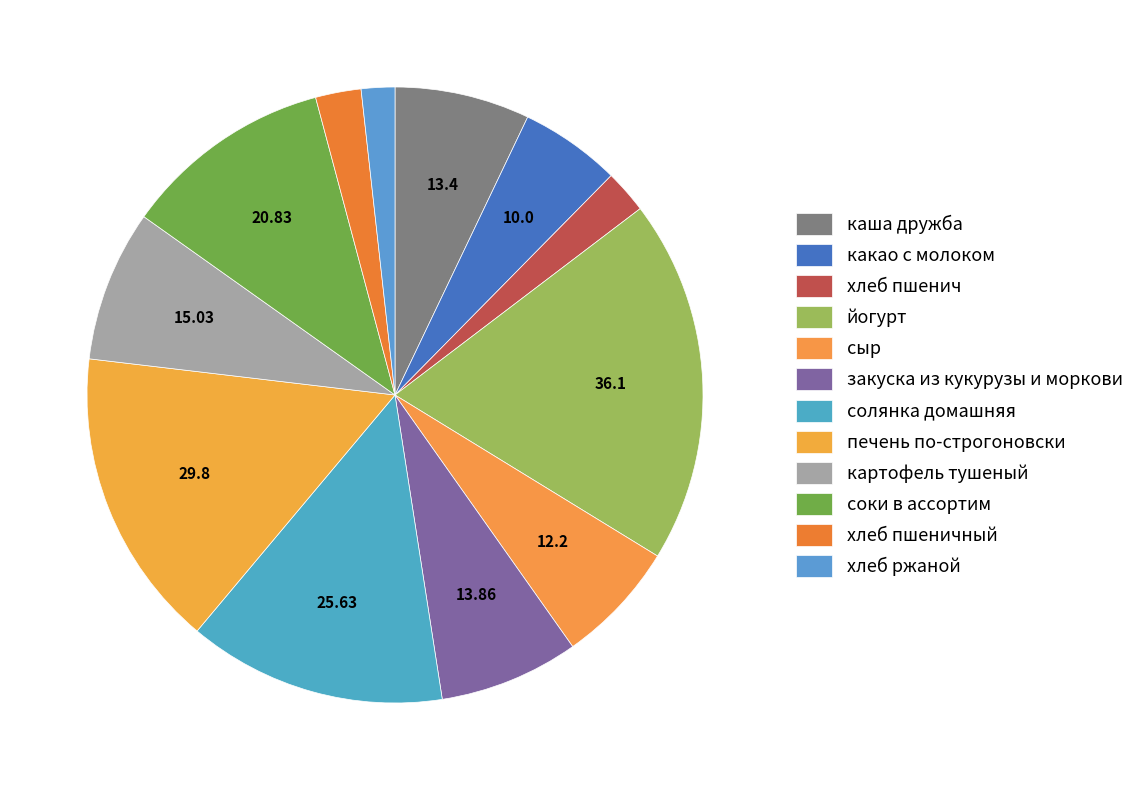

True or false: соки в ассортим accounts for 24% of the total.

False